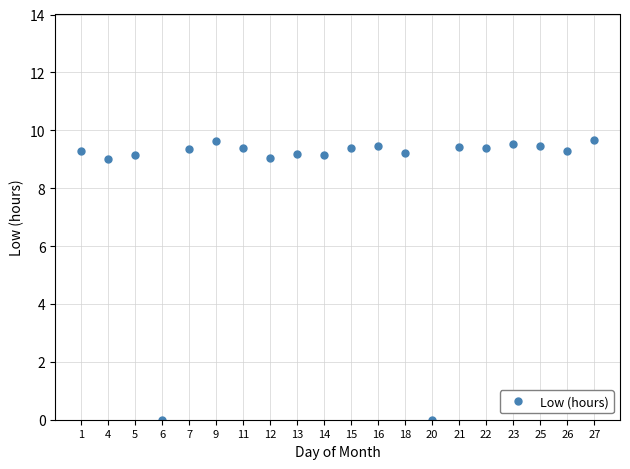

The chart shows a value of 5.0 at 23. True or false?

False